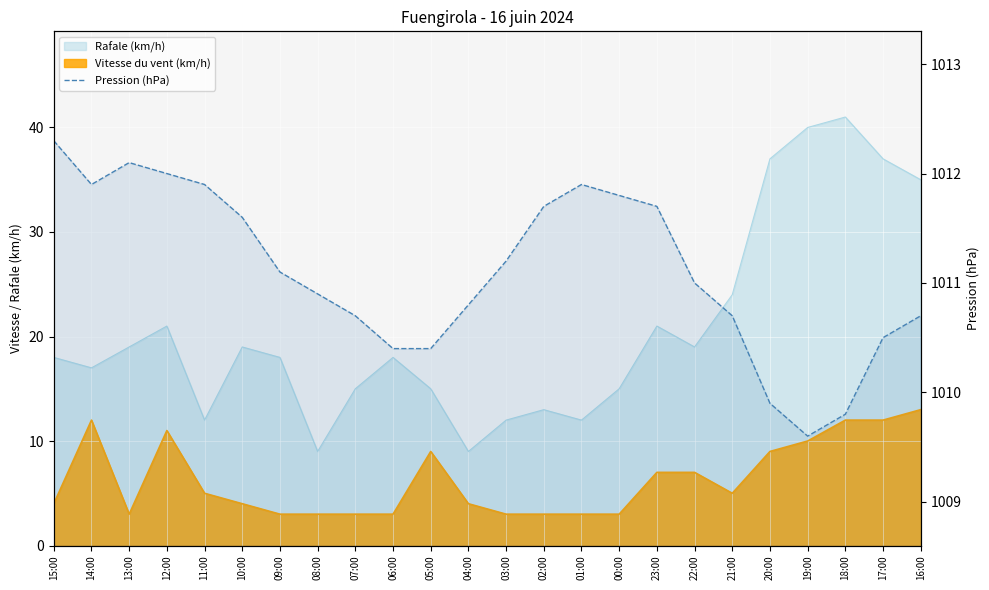

What position from the right is 02:00?

11